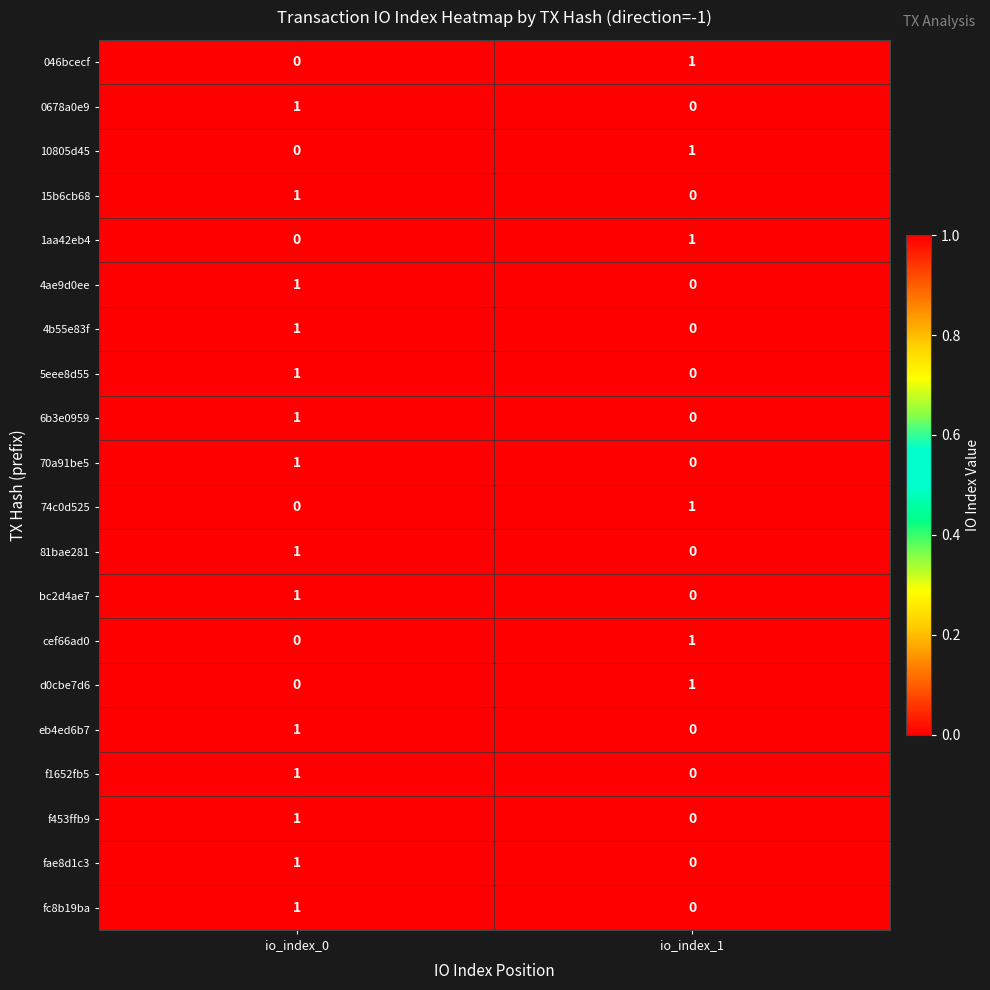

At which label is 046bcecf closest to 0?

io_index_0